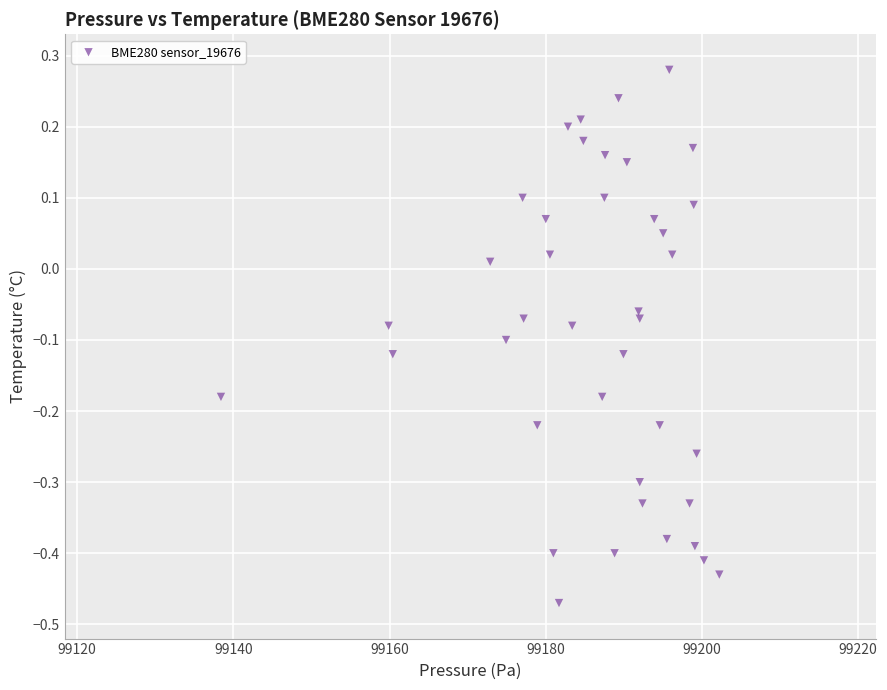

What is the range of X values (max minus min)?

63.8